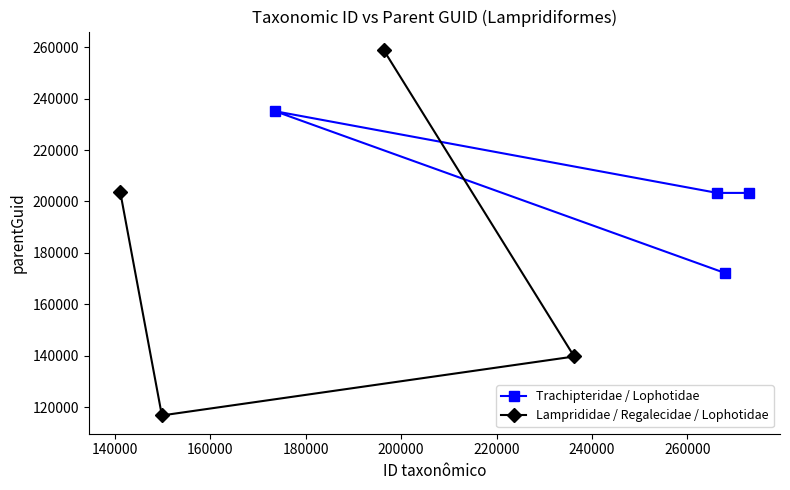

What is the highest value of the Trachipteridae / Lophotidae series?

235127